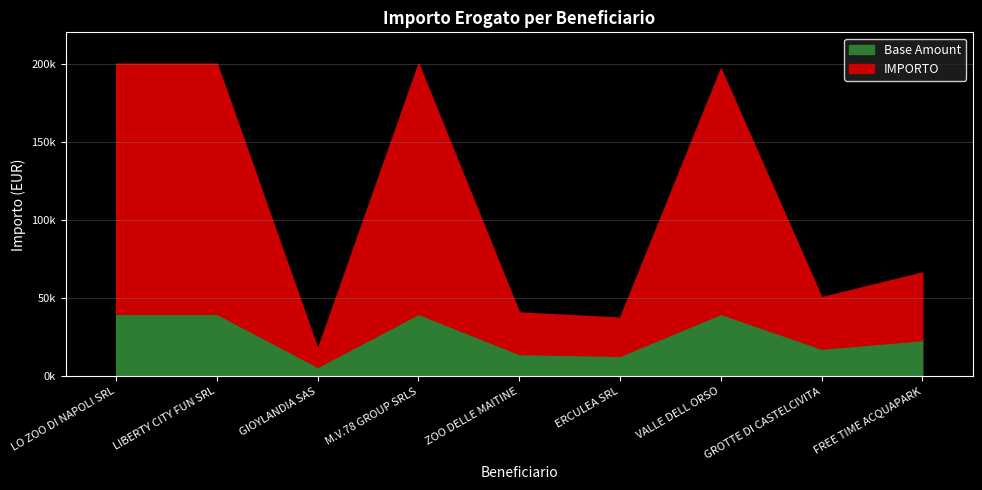

What is the label of the 9th point from the left?

FREE TIME ACQUAPARK